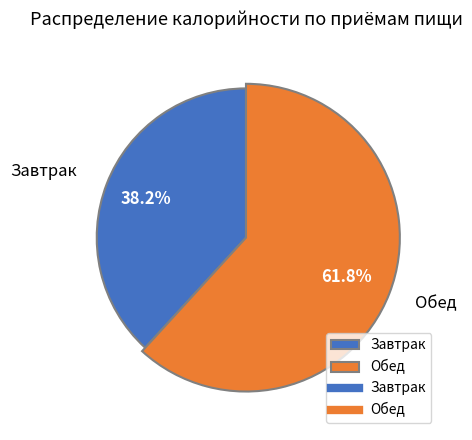

To the nearest percent, what percentage of the pie is Завтрак?

38%